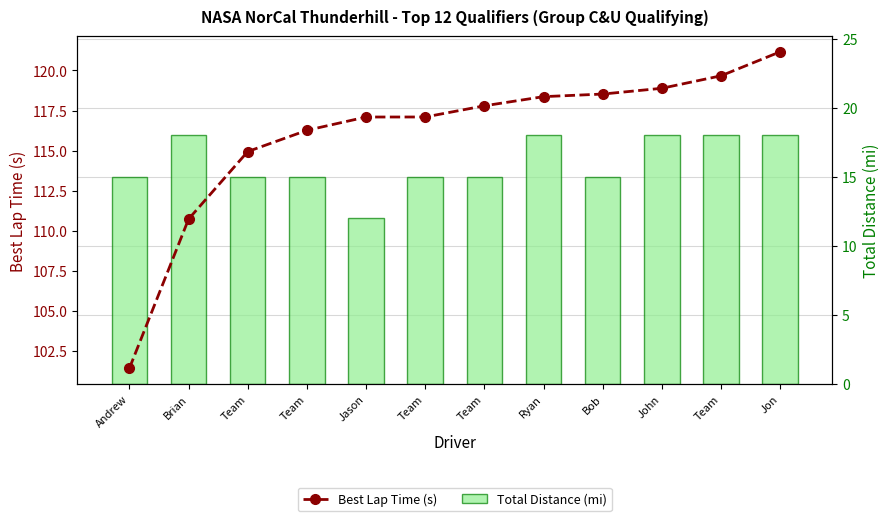

Rank the series at Bob from highest to lowest value.

Best Lap Time (s), Total Distance (mi)